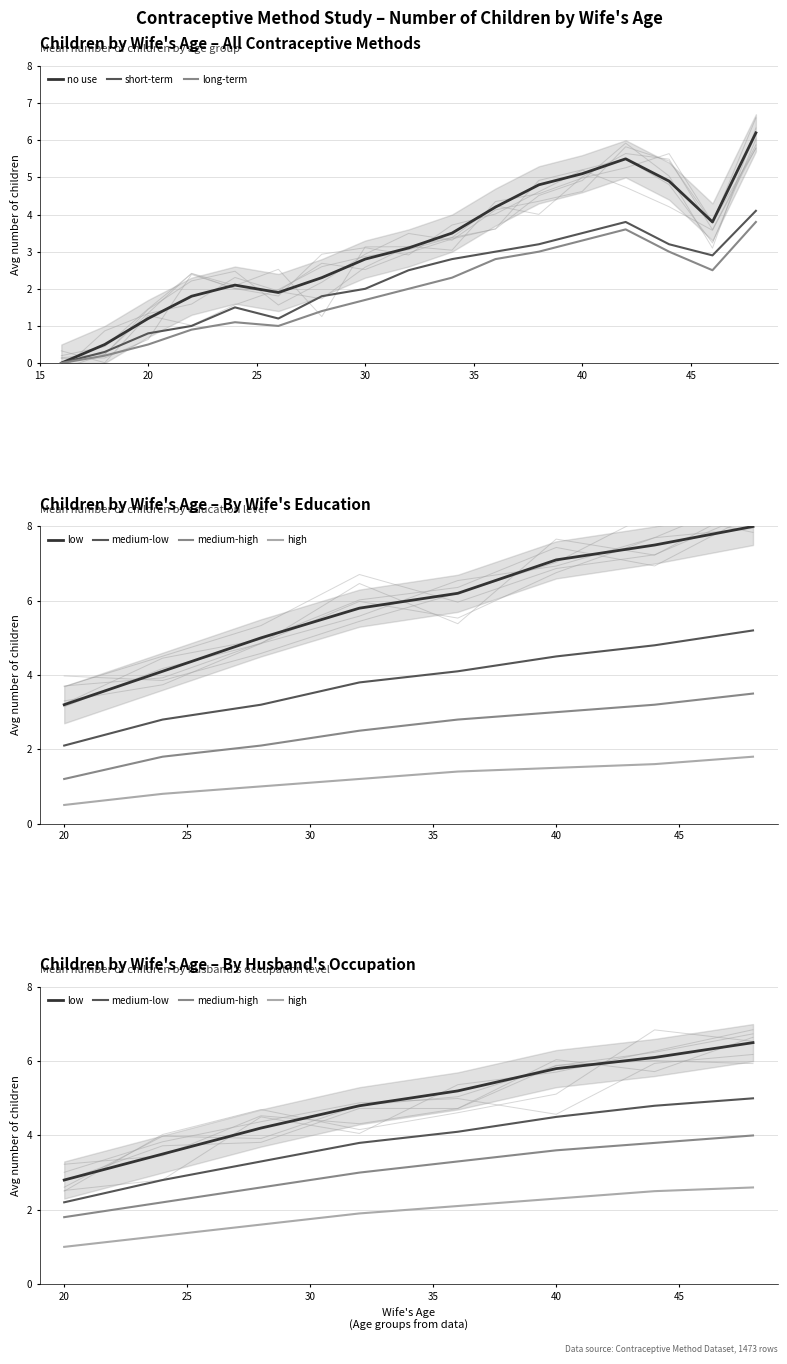

Is it true that short-term equals 1.3 at 20?

False